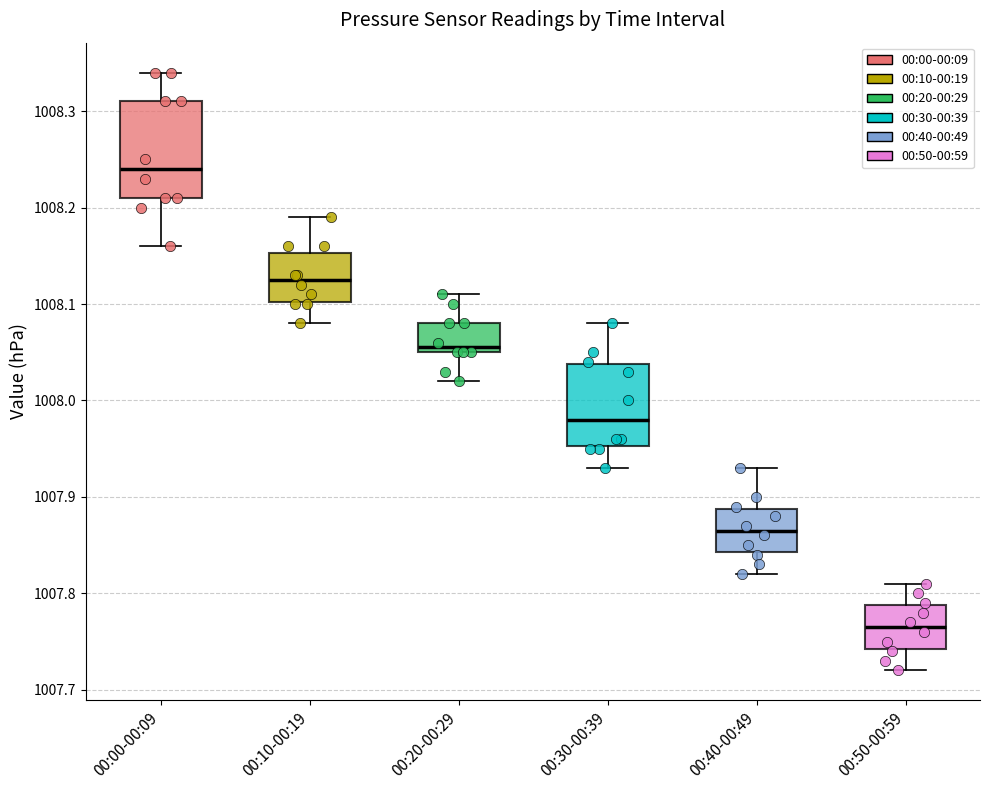

Where does the upper whisker of the box for 00:10-00:19 end on the y-axis? The values are not printed on the chart, so give them approximately, as read against the axis.

1008.19